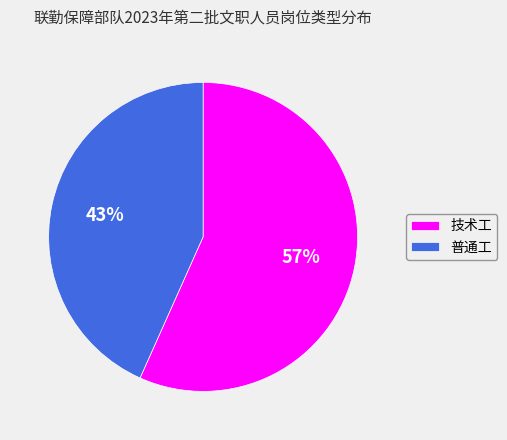

Which slice is the largest?

技术工